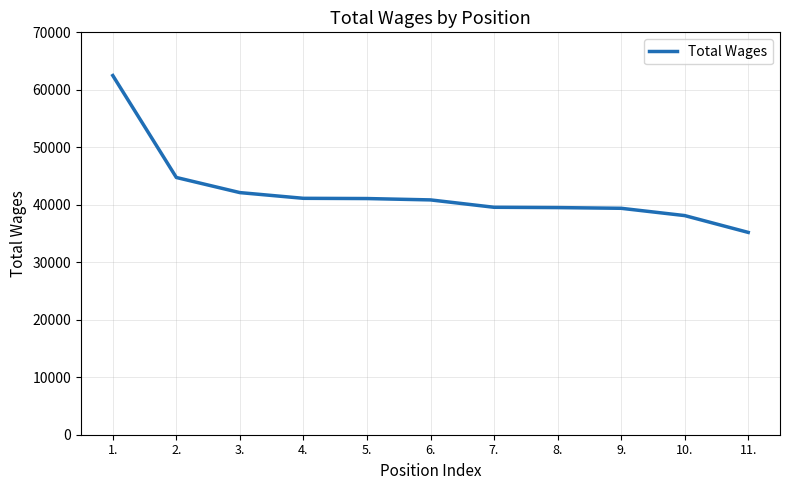

Does the chart display data point markers on the line(s)?

No